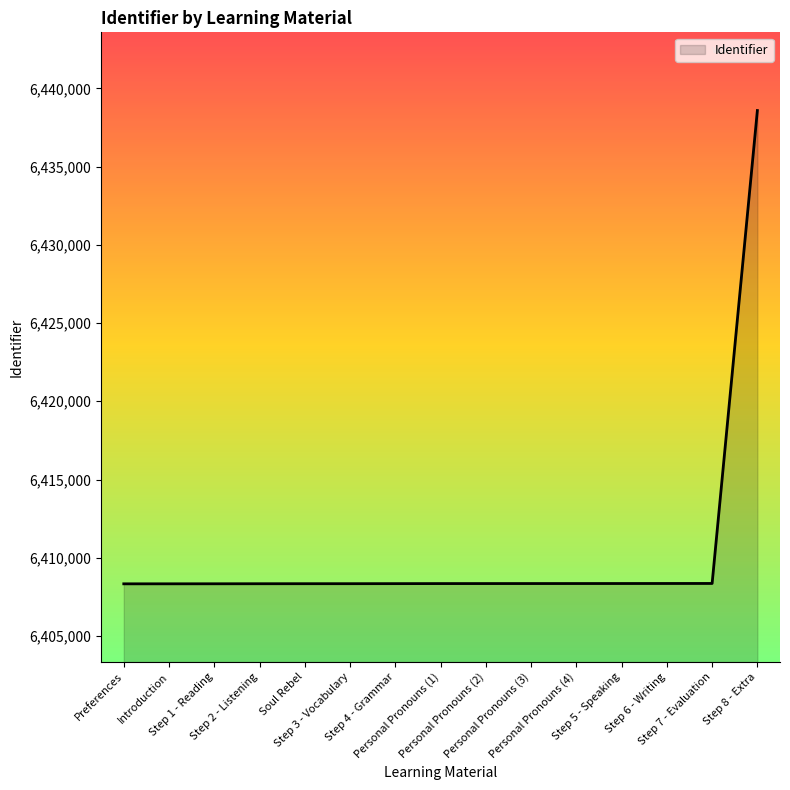

Approximately how many times larger is the value at Preferences compared to Step 3 - Vocabulary?

1.0